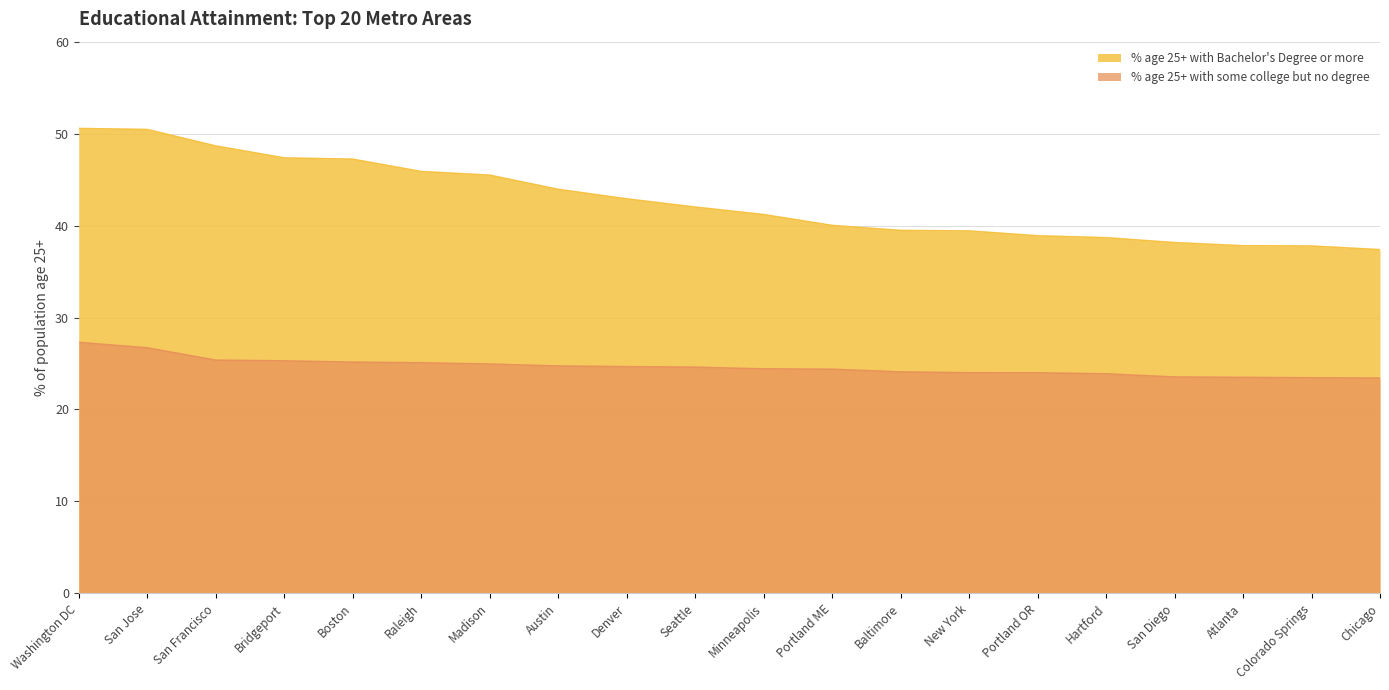

What is the label of the 17th point from the right?

Bridgeport